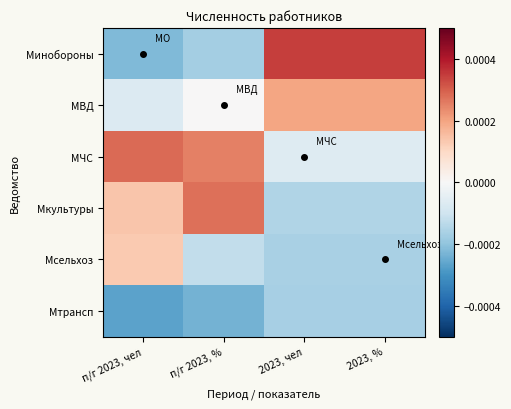

Reading right to left, extract all data points from this chart.

Минобороны: 2023, %=0.0	2023, чел=0.0	п/г 2023, %=-0.0	п/г 2023, чел=-0.0
МВД: 2023, %=0.0	2023, чел=0.0	п/г 2023, %=0.0	п/г 2023, чел=-0.0
МЧС: 2023, %=-0.0	2023, чел=-0.0	п/г 2023, %=0.0	п/г 2023, чел=0.0
Мкультуры: 2023, %=-0.0	2023, чел=-0.0	п/г 2023, %=0.0	п/г 2023, чел=0.0
Мсельхоз: 2023, %=-0.0	2023, чел=-0.0	п/г 2023, %=-0.0	п/г 2023, чел=0.0
Мтрансп: 2023, %=-0.0	2023, чел=-0.0	п/г 2023, %=-0.0	п/г 2023, чел=-0.0